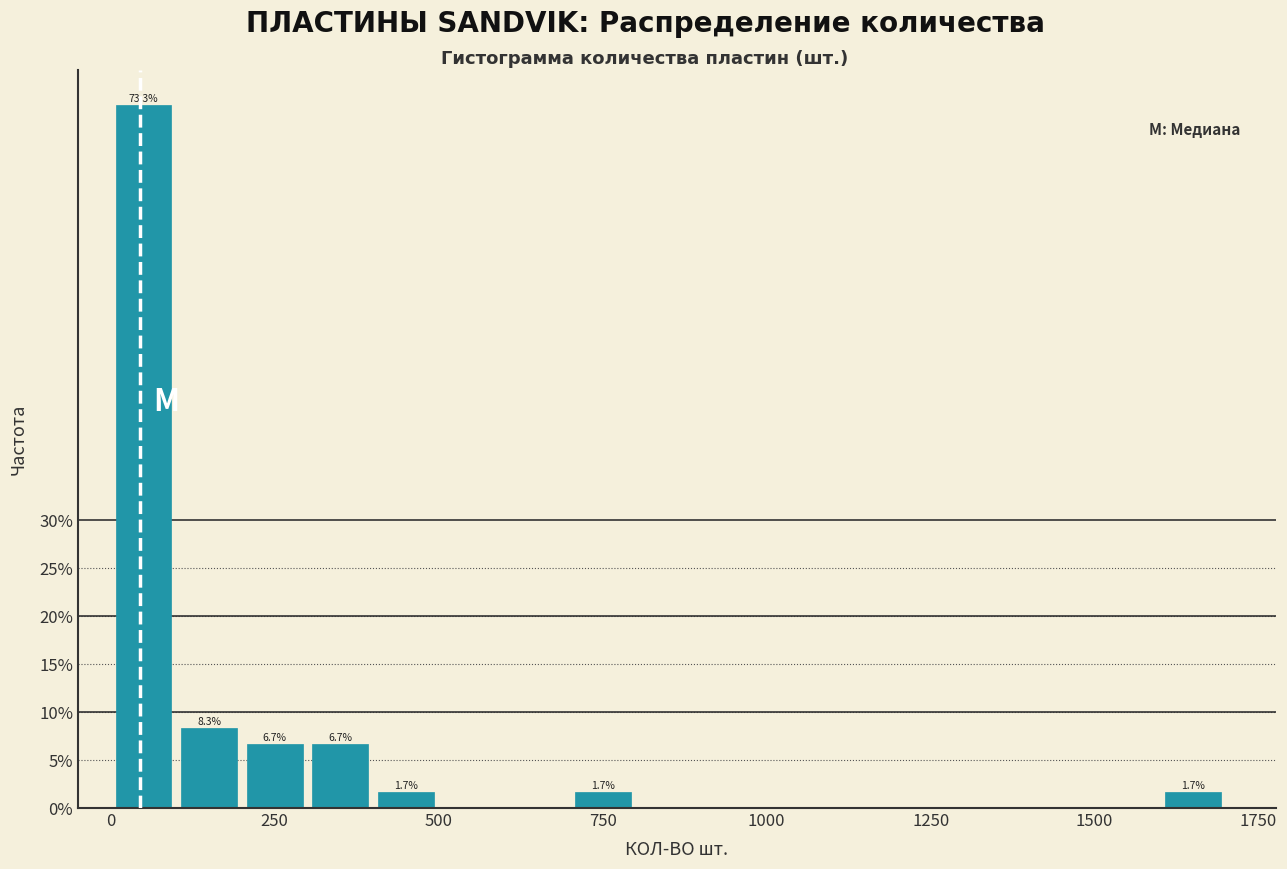

Read against the x-axis, roughly where is the centre of the tallest bar?

50